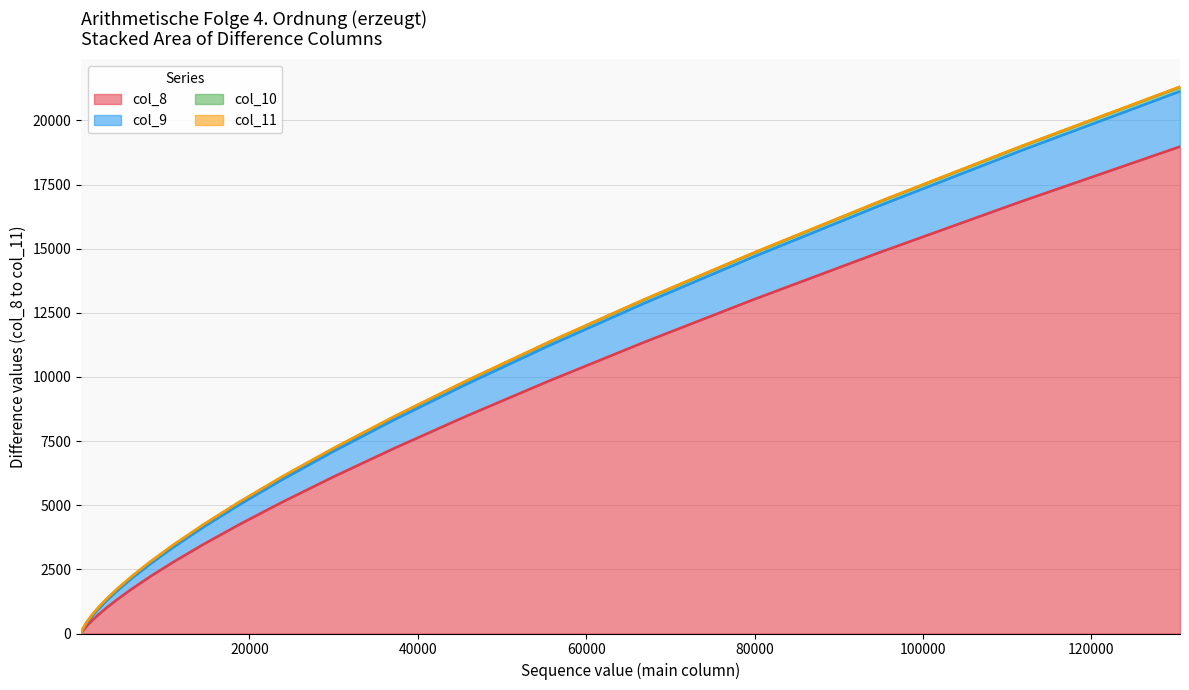

At which category is the sum across all series the highest?

130537